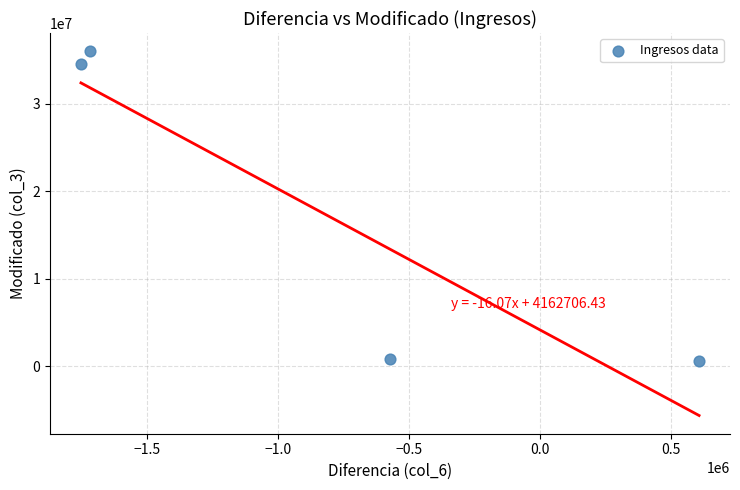

What Y value in the scatter plot is closest to 18287736?

34512510.2